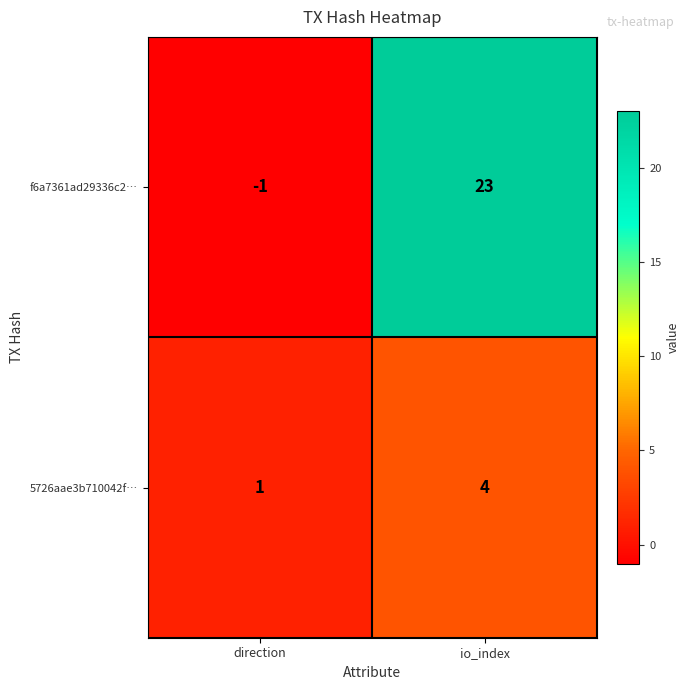

At which label is f6a7361ad29336c2… closest to 11?

direction